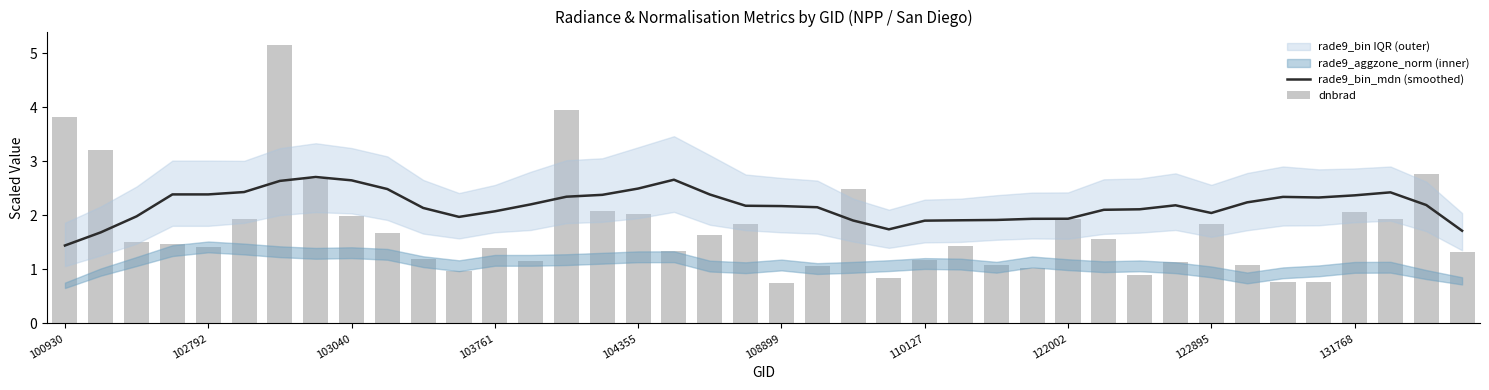

What is the difference between the second highest and minimum values in the rade9_bin_mdn (smoothed) series?

1.2